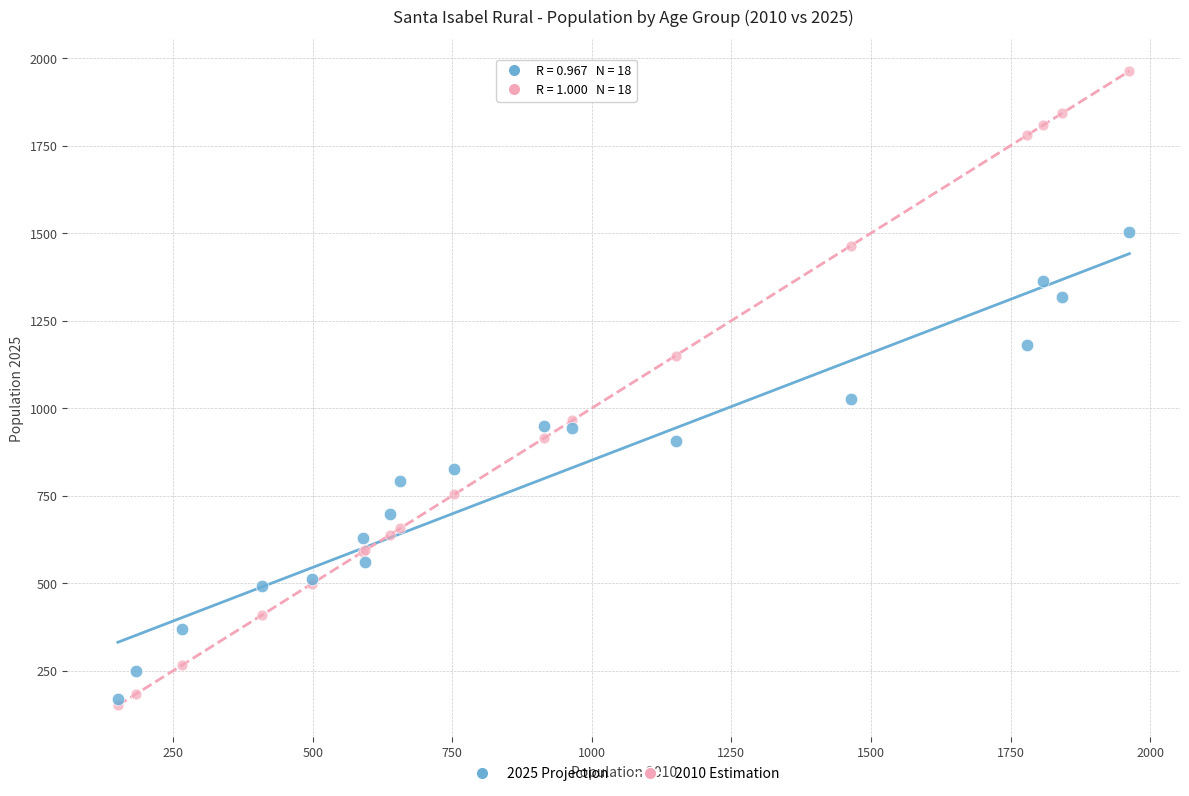

Which series contains the lowest Y value?

2010 Estimation